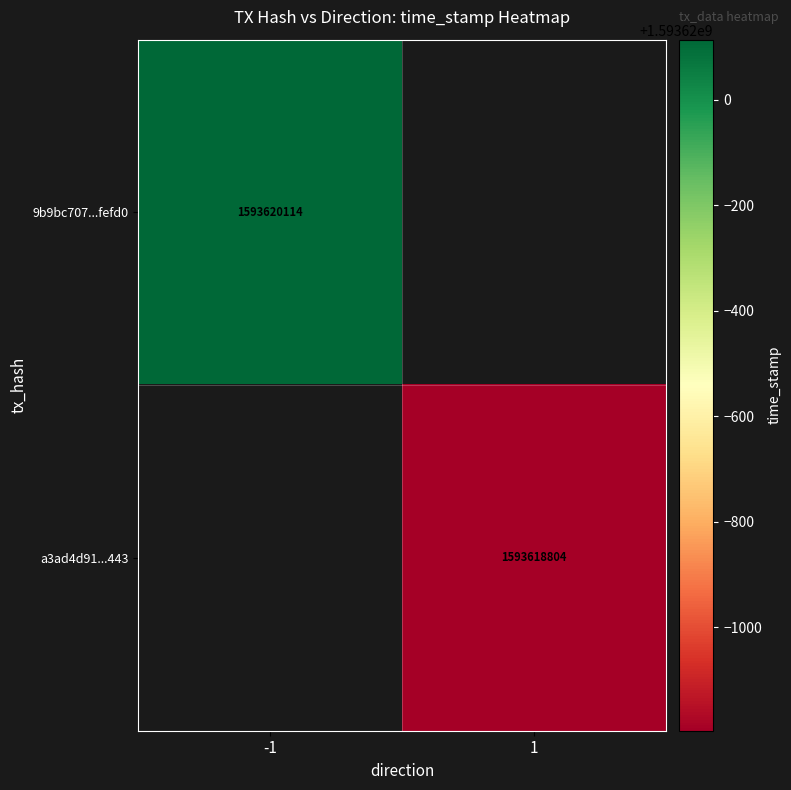

Rank the series by their maximum value, from lowest to highest.

a3ad4d910c8e1a54ef8e309031e92417eb23443, 9b9bc707d84ff14b9bda0a599dd7eaa9fbaefd0